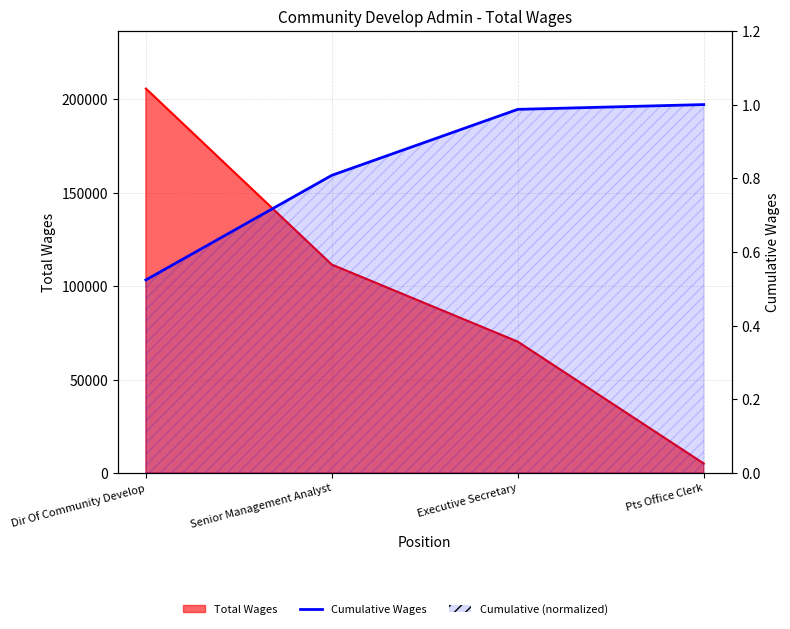

Is it true that the value at Pts Office Clerk is 1.0?

True